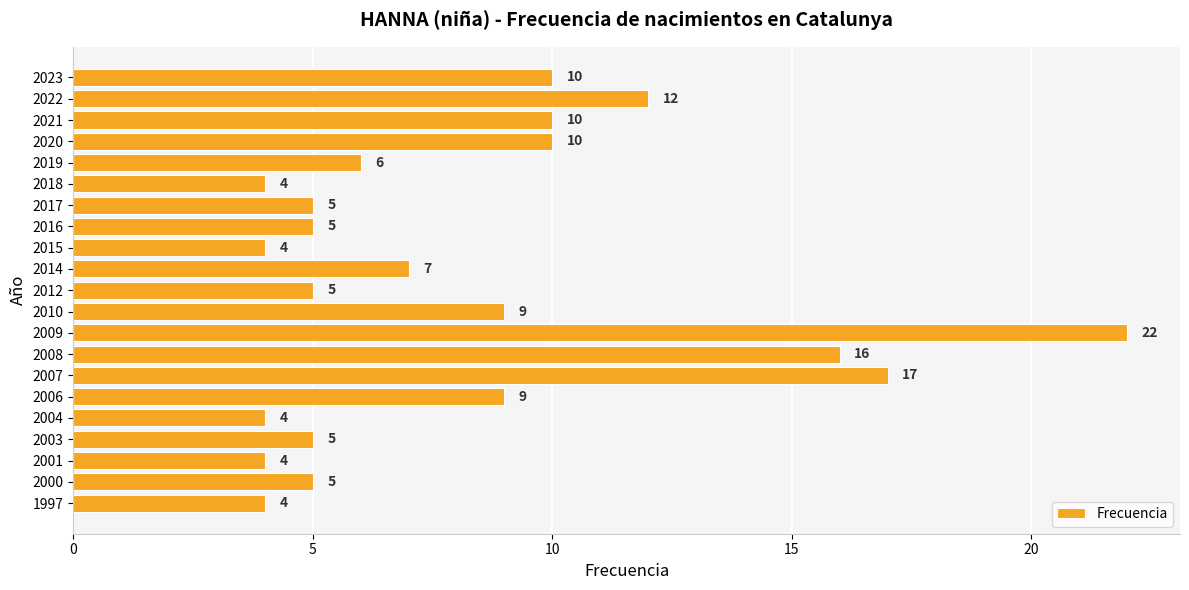

True or false: the data shows 10 at 2020.

True